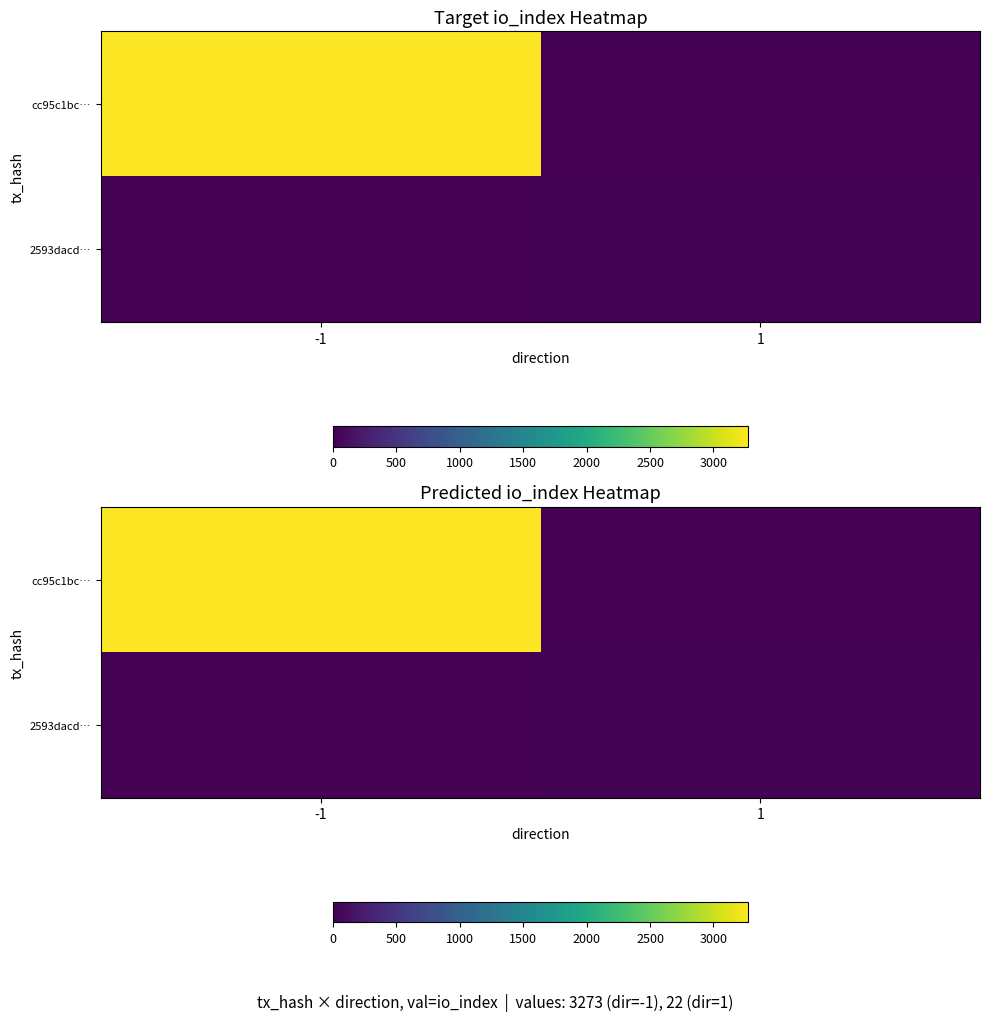

Which series has the widest spread of values?

cc95c1bc…